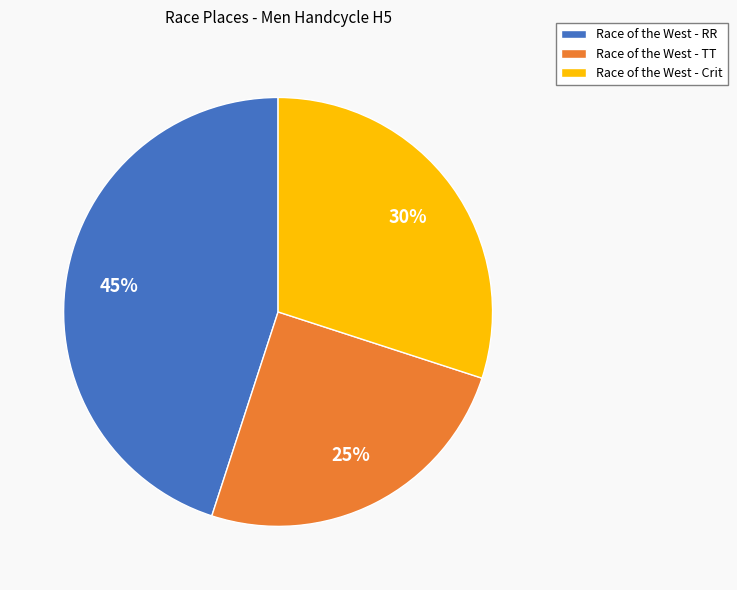

Combined, do Race of the West - TT and Race of the West - Crit account for over 50%?

Yes